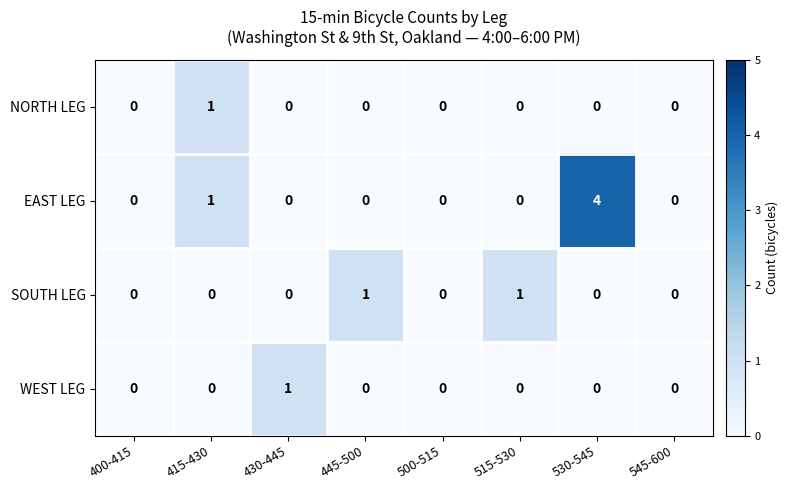

Which category has the highest value in the WEST LEG series?

430-445